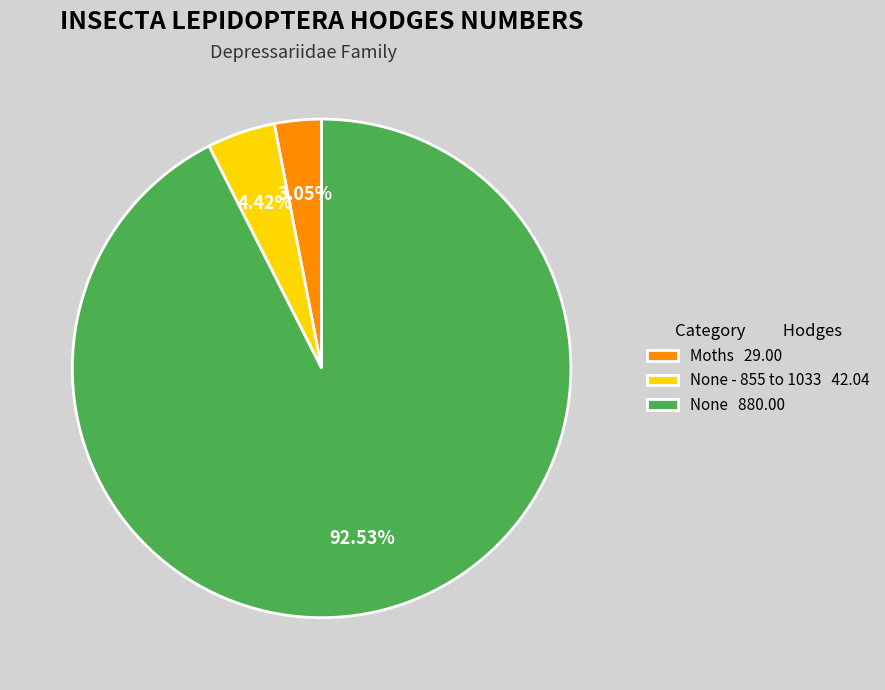

Approximately how many times larger is the value at None 880.00 compared to None - 855 to 1033 42.04?

20.9